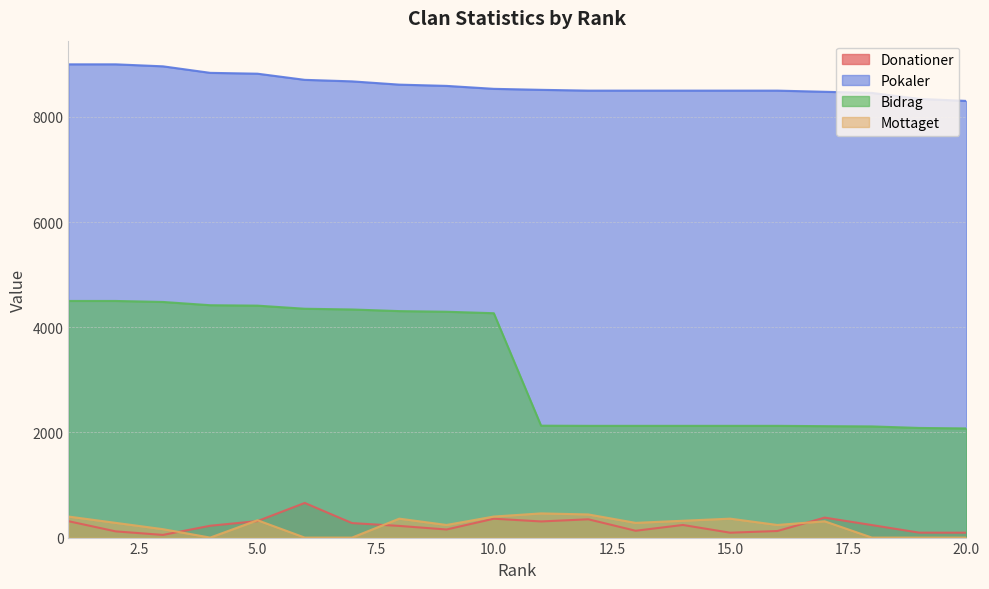

How many lines are shown in the chart?

4